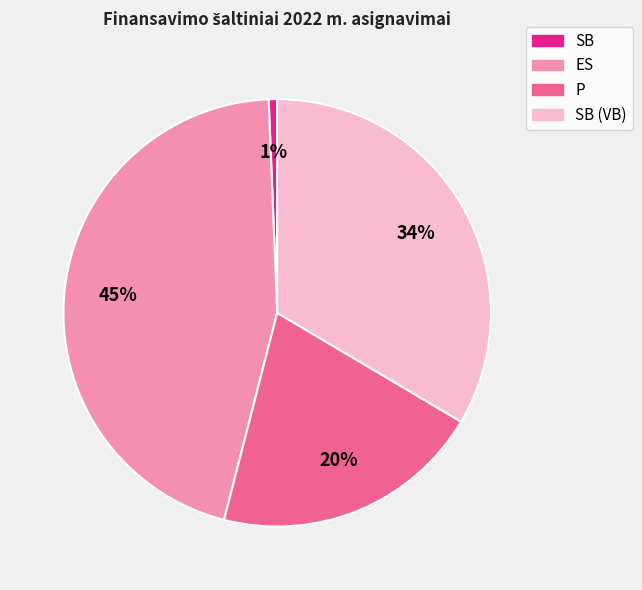

To the nearest percent, what is the average slice percentage?

25%